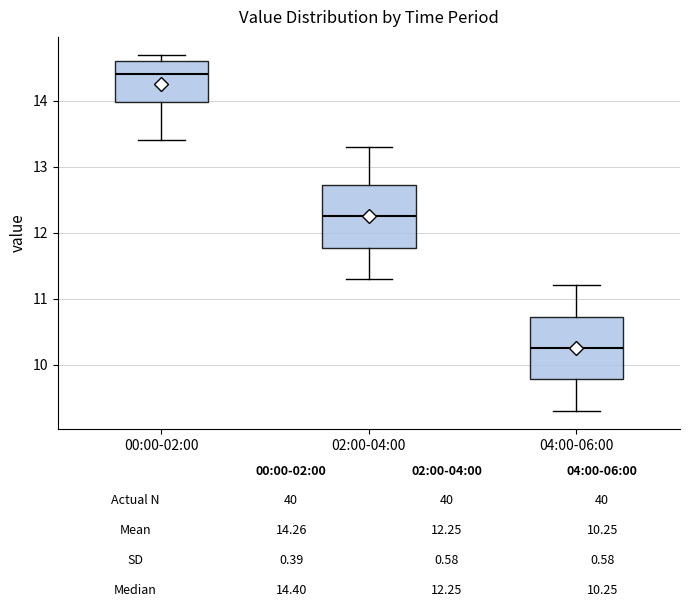

Which box has the lowest median line?

04:00-06:00